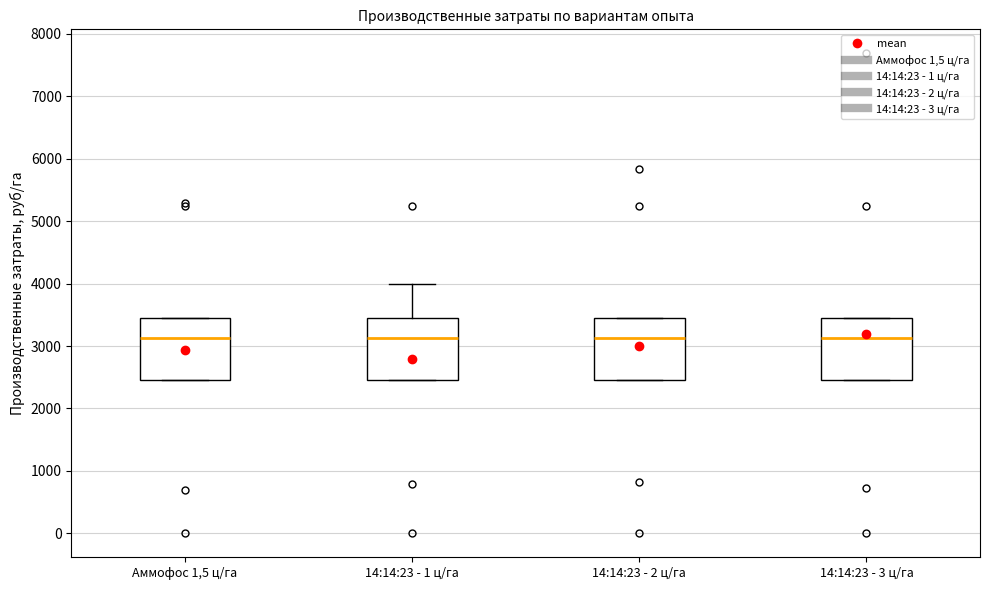

Reading left to right, read every box against the y-axis: the position of its median line, the range the box covers, and the ends of its whiskers. The values are not printed on the chart, so give them approximately, as read against the axis.

Аммофос 1,5 ц/га: median 3100, box 2500 to 3500, whiskers 2500 to 3500
14:14:23 - 1 ц/га: median 3100, box 2500 to 3500, whiskers 2500 to 4000
14:14:23 - 2 ц/га: median 3100, box 2500 to 3500, whiskers 2500 to 3500
14:14:23 - 3 ц/га: median 3100, box 2500 to 3500, whiskers 2500 to 3500